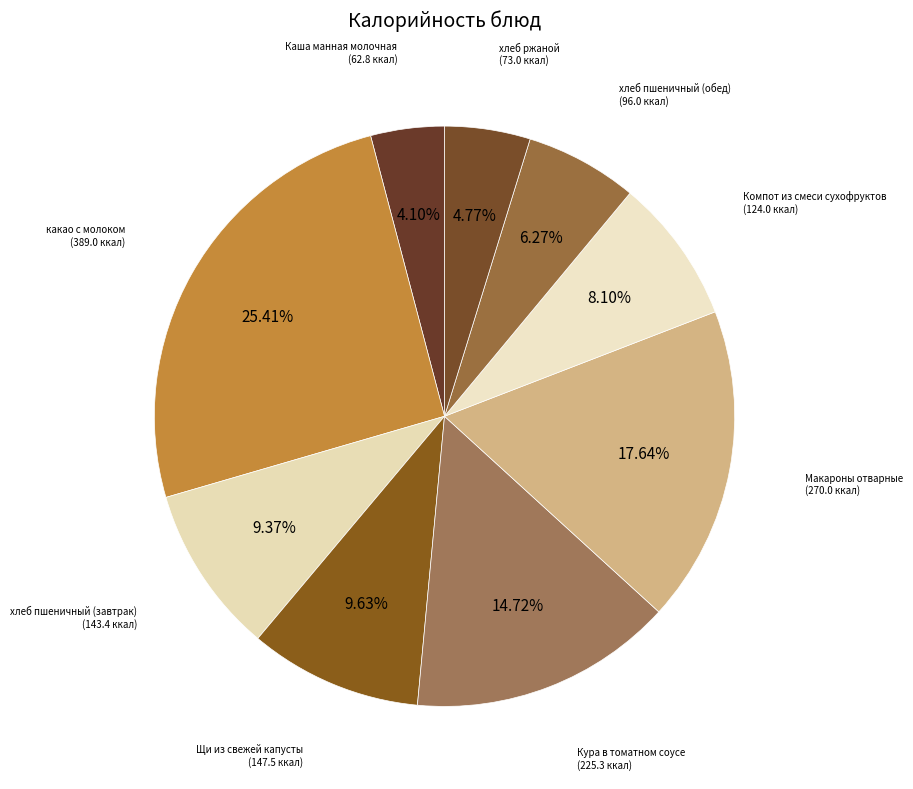

True or false: Компот из смеси сухофруктов accounts for 1% of the total.

False